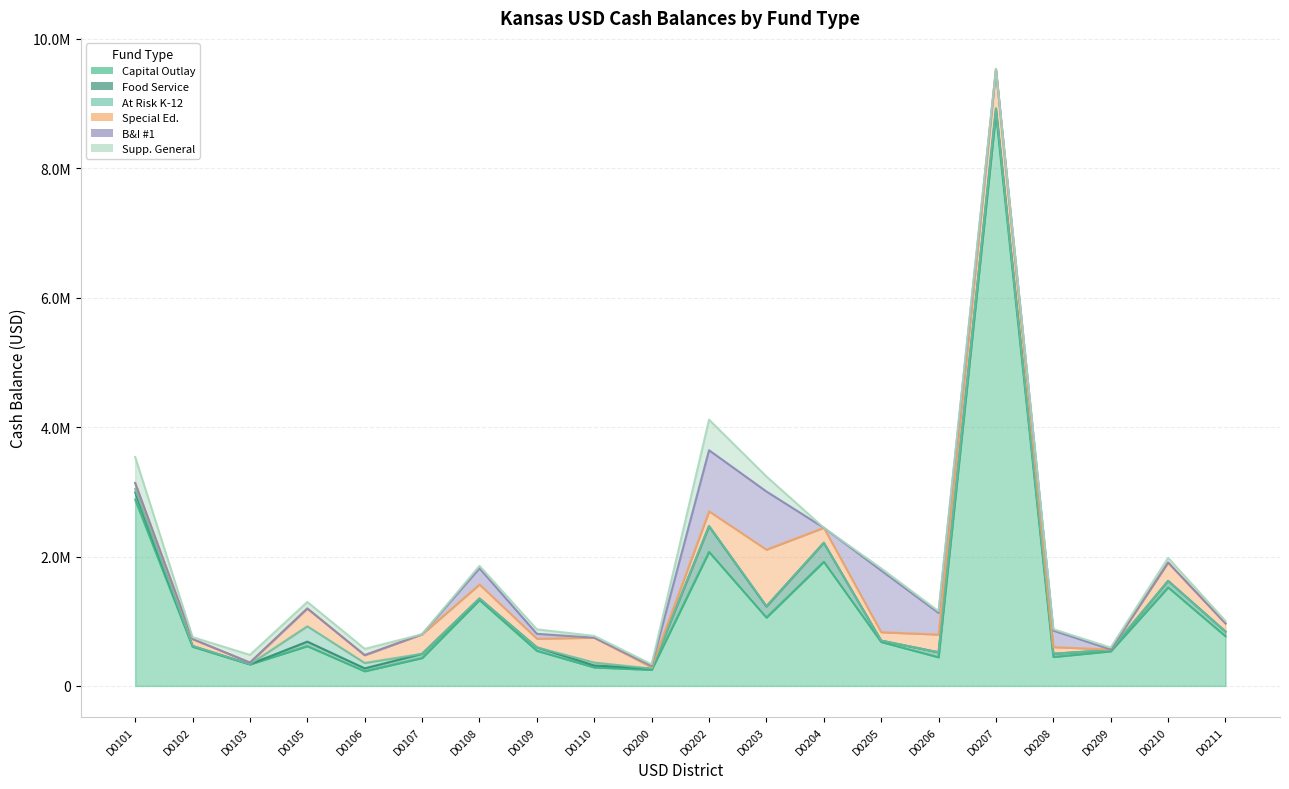

Reading left to right, transcribe all the data shown in this chart.

Capital Outlay: 2880354	605768	332288	614828	226928	431204	1327666	542661	286063	248172	2071494	1056875	1919344	679149	442662	8851034	447594	535168	1522858	767671
Food Service: 111495	11530	3964	69726	44301	65164	23623	52838	30248	19279	396417	171233	292803	20756	76868	72966	49556	20241	100183	72051
At Risk K-12: 51152	47	0	236940	83191	0	0	0	44543	0	5166	5583	0	0	0	0	0	0	0	0
Special Ed.: 91752	106947	24573	275382	121020	301595	216683	134519	383897	19606	225304	872107	232560	129829	274472	604438	102988	7003	284309	126717
B&I #1: 0	0	0	0	0	0	250303	75159	0	22129	944547	899413	0	954731	333696	0	255738	0	0	0
Supp. General: 403570	29760	118711	101104	97632	0	37558	69039	28313	24643	472404	232215	0	33221	26812	10495	21281	30357	72085	36124